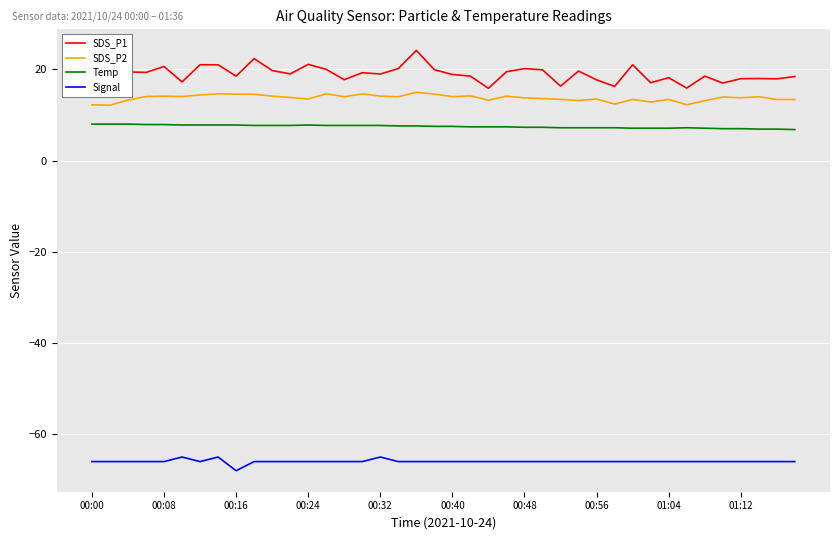

What is the highest value of the Signal series?

-65.0